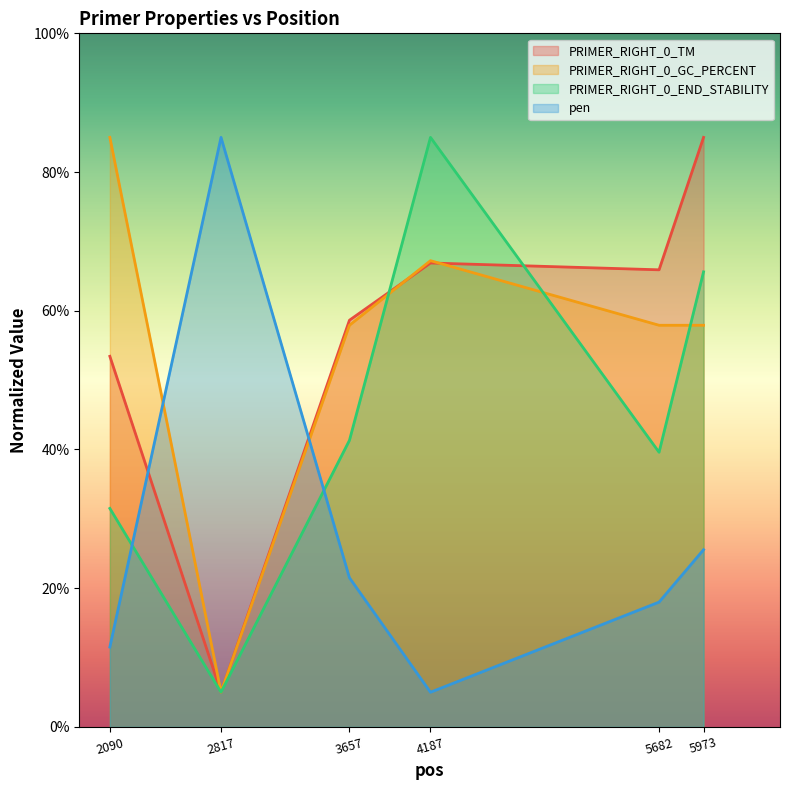

Where is pen nearest to the value 45?

5973